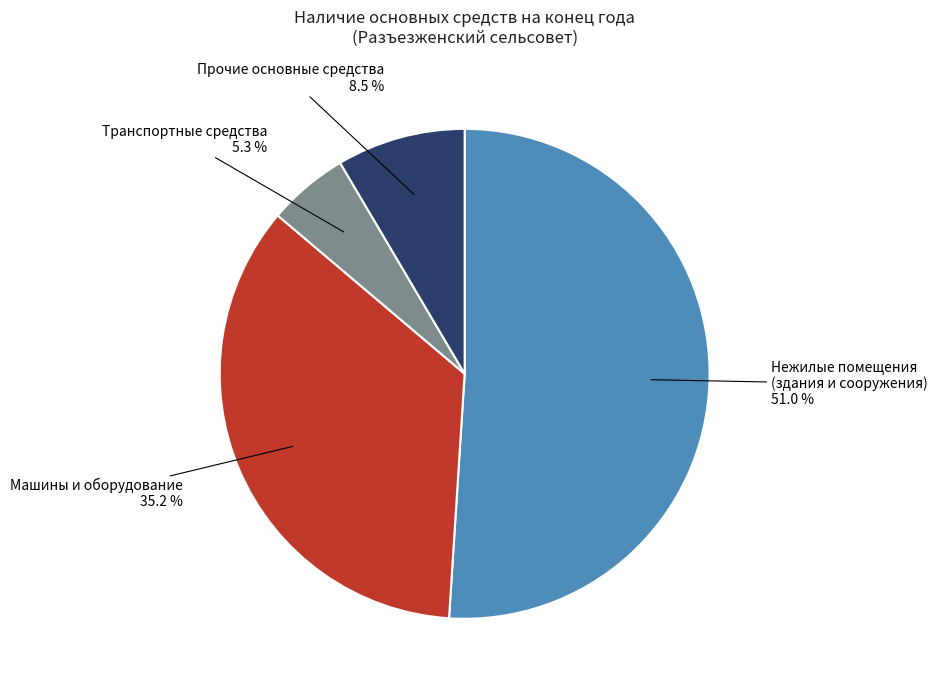

How many slices are in this pie chart?

4